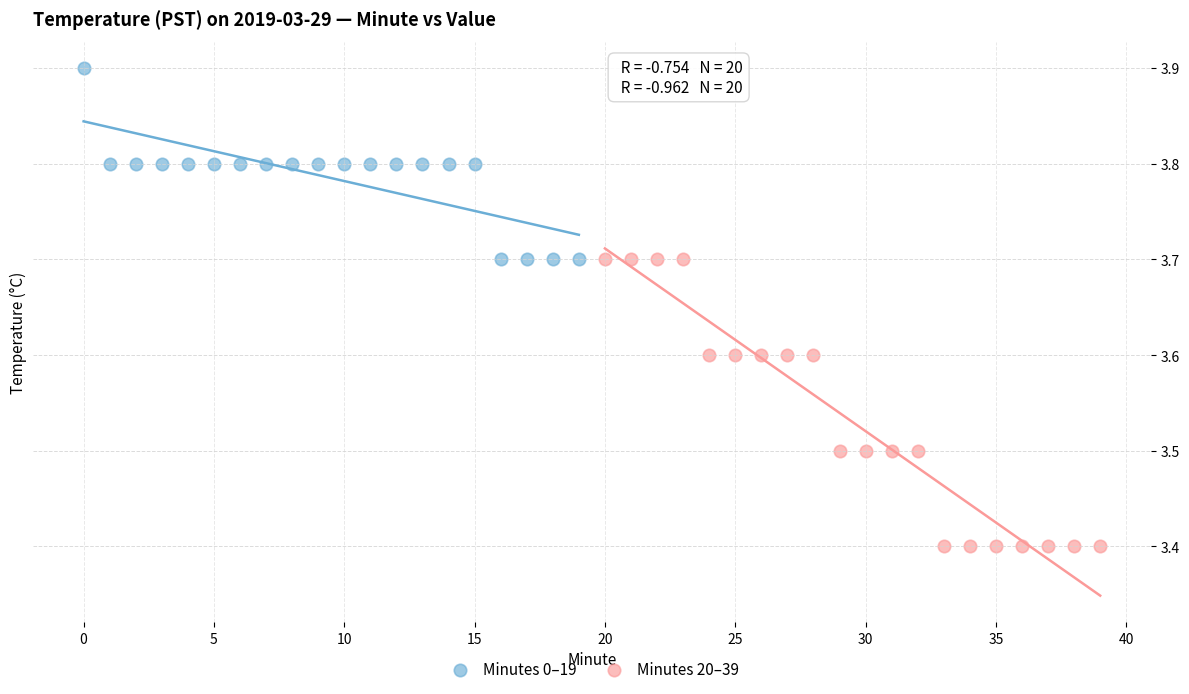

What are all the series names shown in the legend?

Minutes 0–19, Minutes 20–39